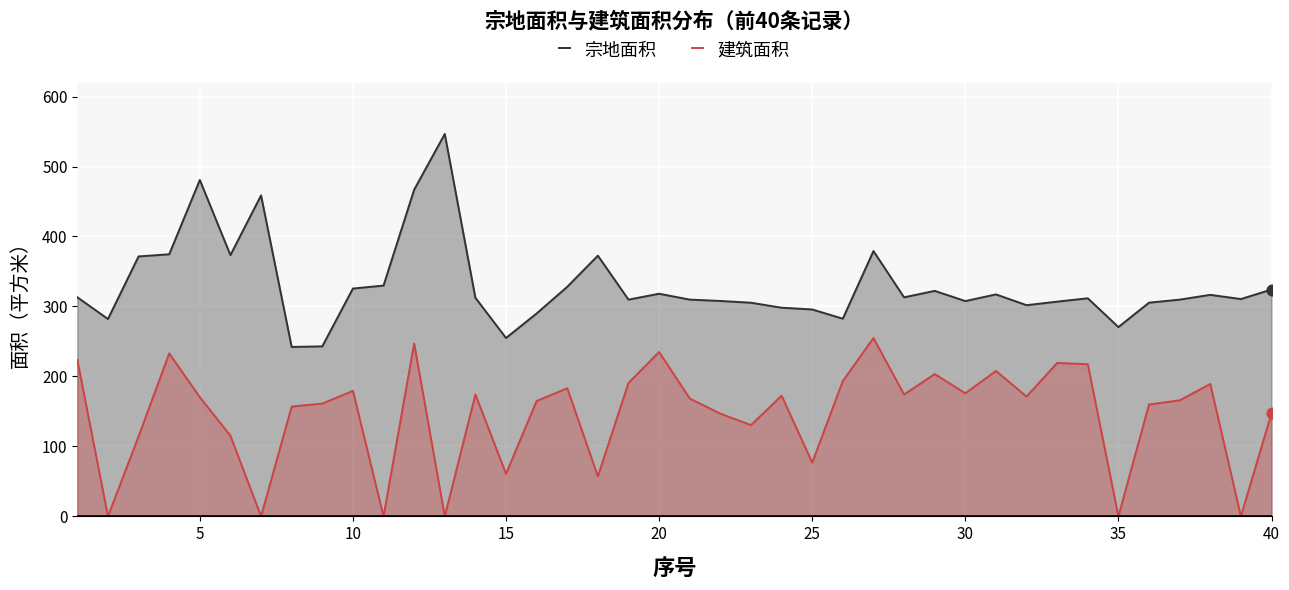

Which series has the largest range (max minus min)?

宗地面积